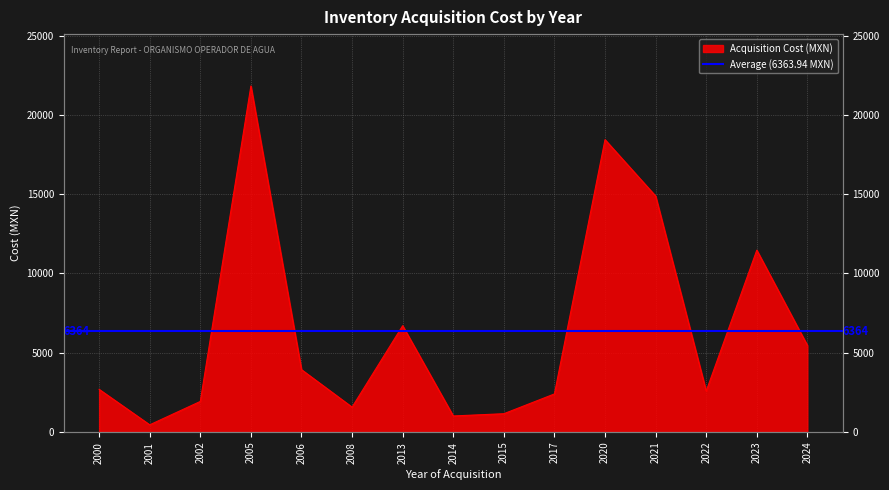

Which category has the lowest value across all series?

2001